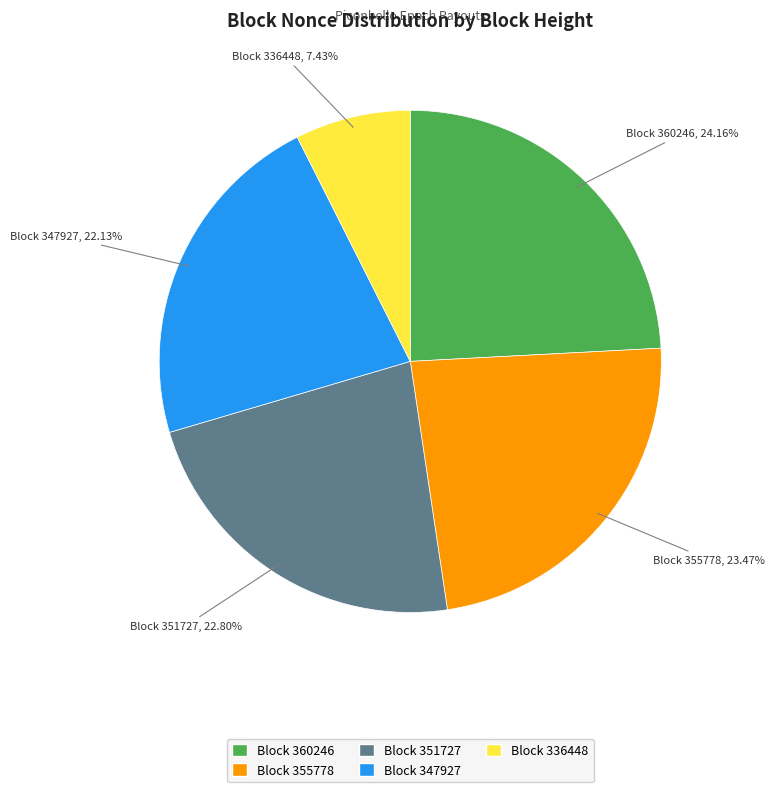

Does any single category account for the majority?

No